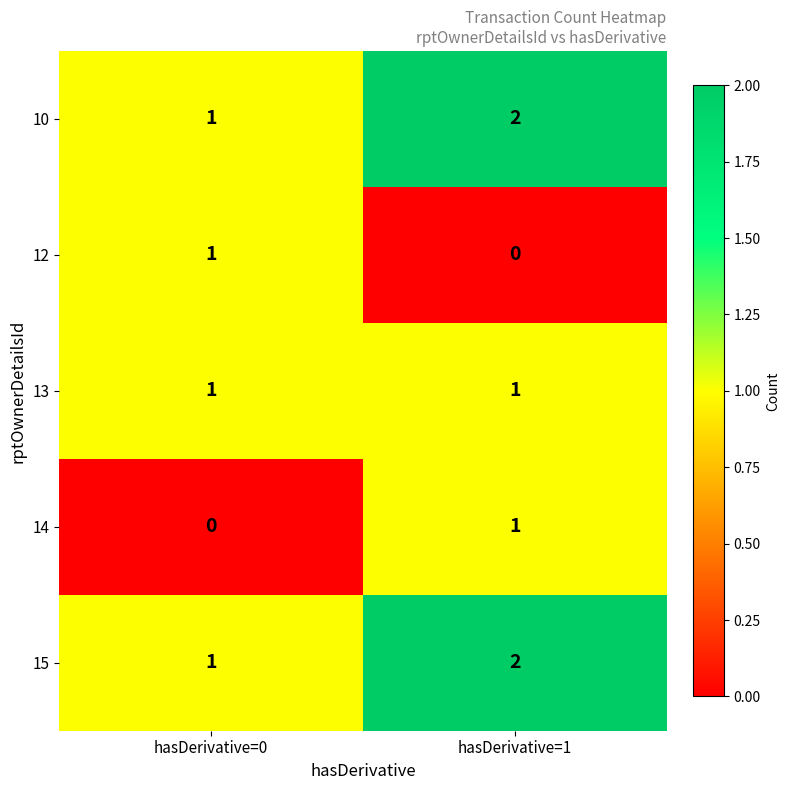

True or false: 10 has a value of 1 at hasDerivative=1.

False